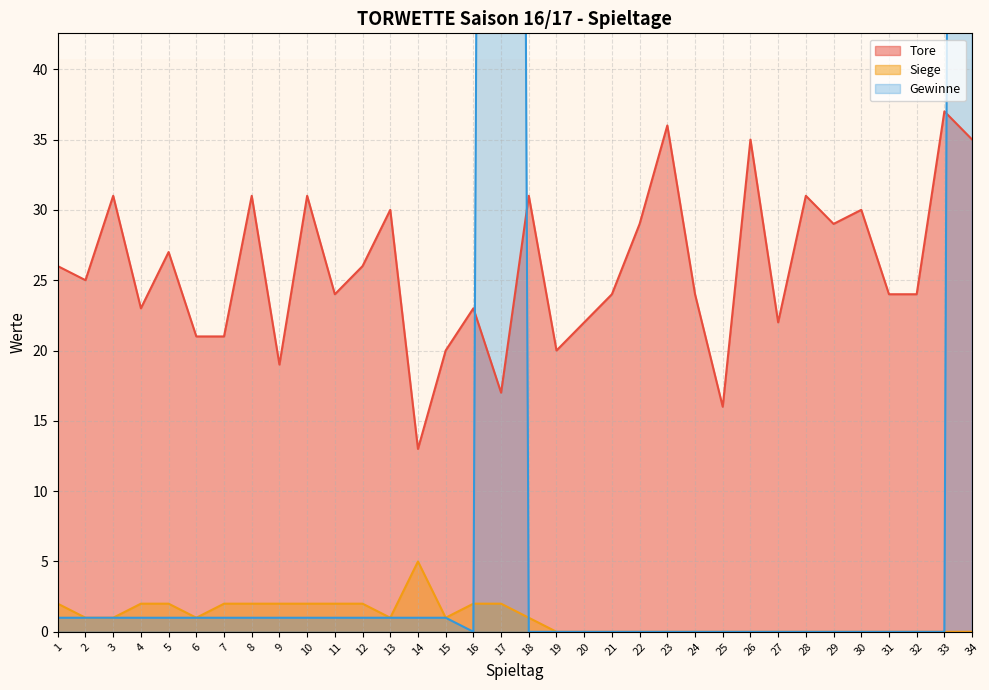

How many intersections are there between Gewinne and Siege?

2